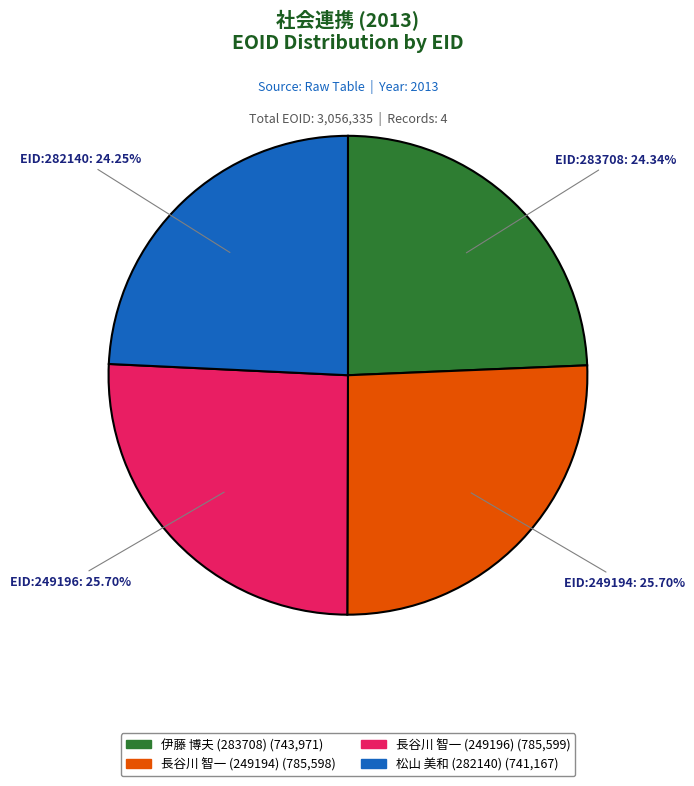

Is 長谷川 智一 (249194) the majority of the pie?

No